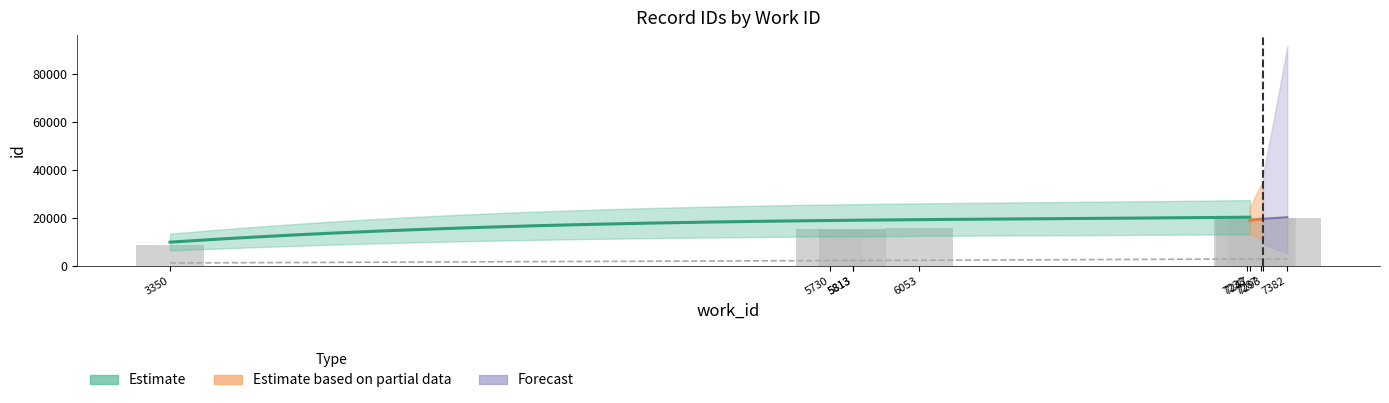

Count the number of categories in the chart.

10